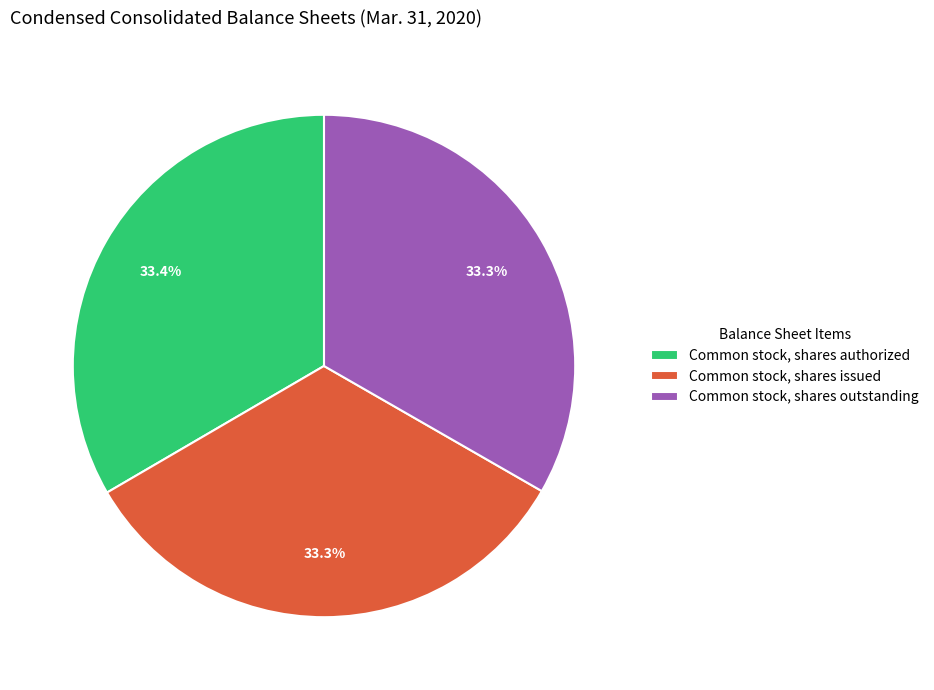

Approximately how many times larger is the value at Common stock, shares issued compared to Common stock, shares authorized?

1.0